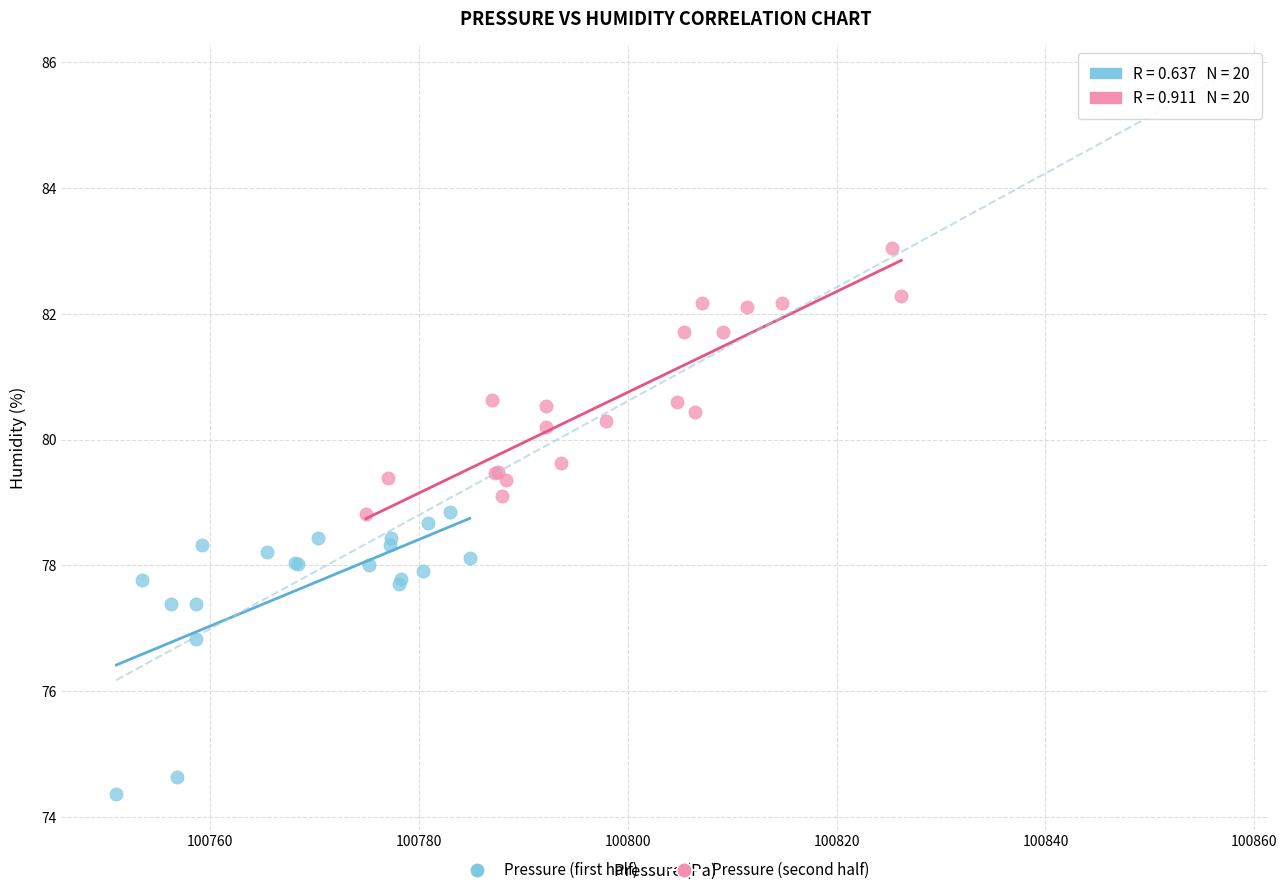

Which series has the widest spread of Y values?

Pressure (first half)